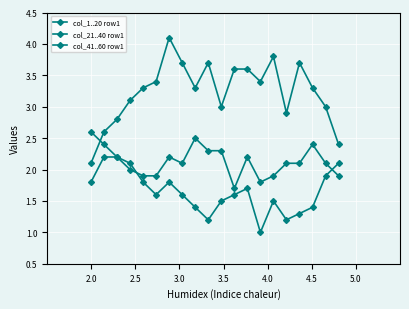

How many interior local peaks does the col_41..60 row1 series have?

4